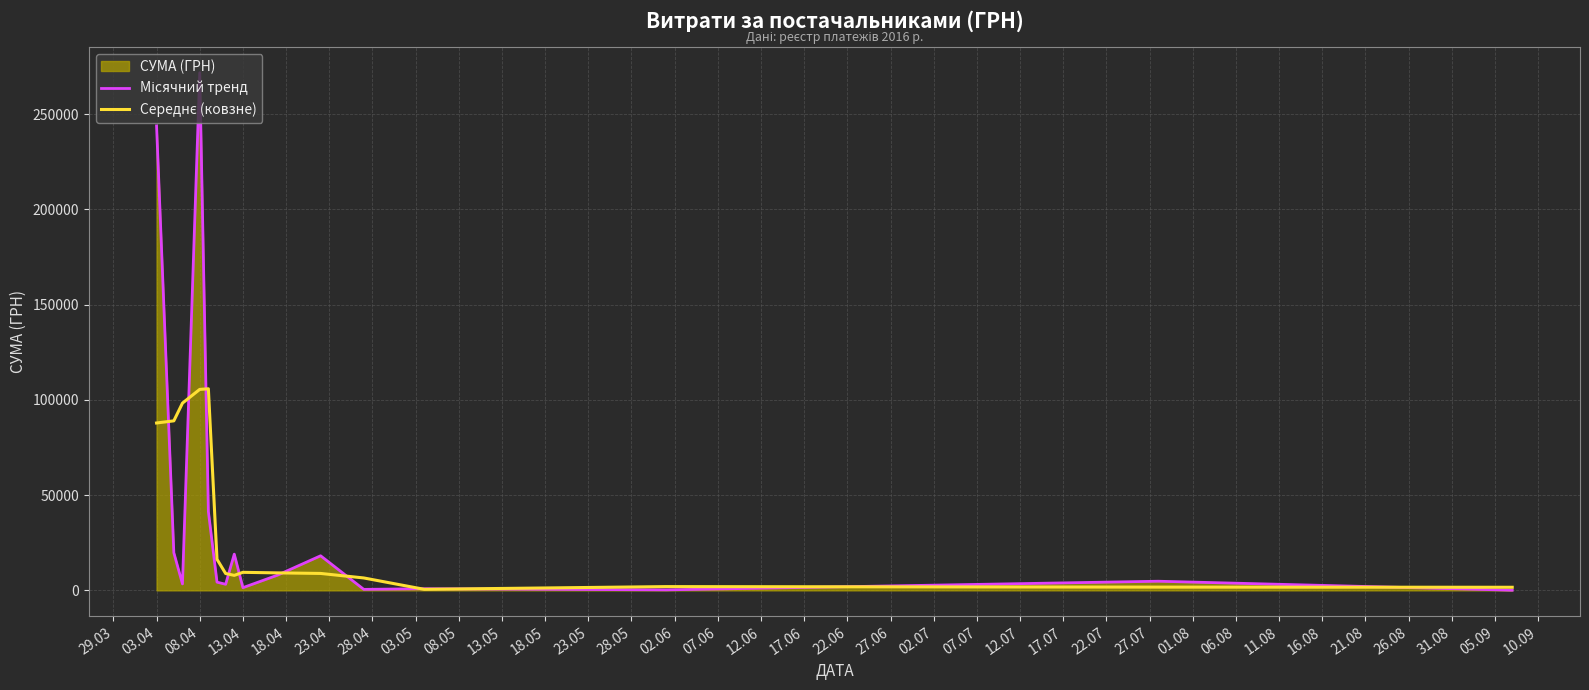

At which category is the sum across all series the highest?

08.04